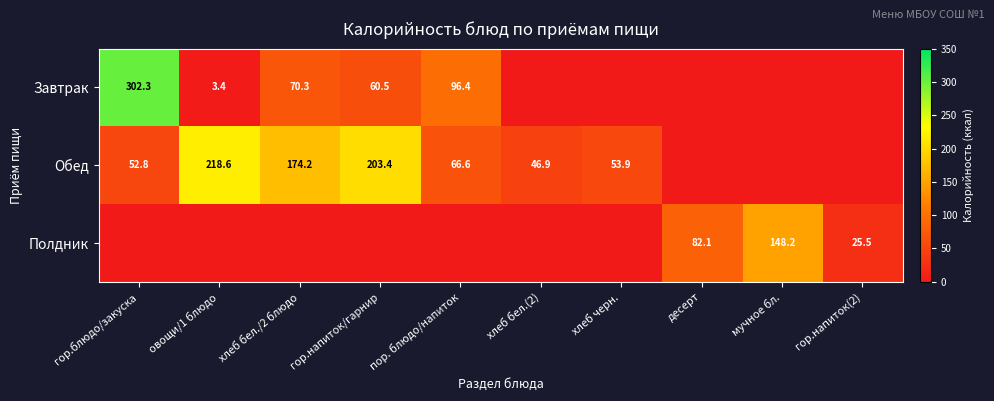

How many distinct data groups are displayed?

3